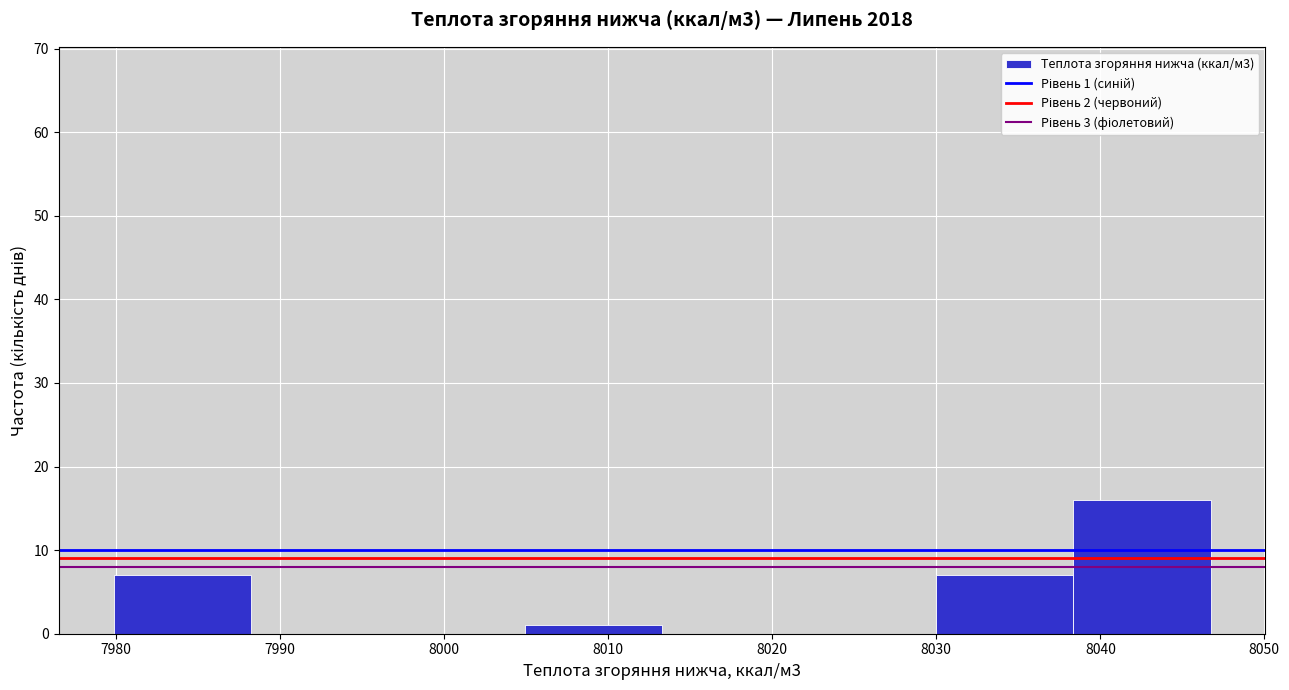

Which range on the x-axis has the tallest bar?

8038 to 8047